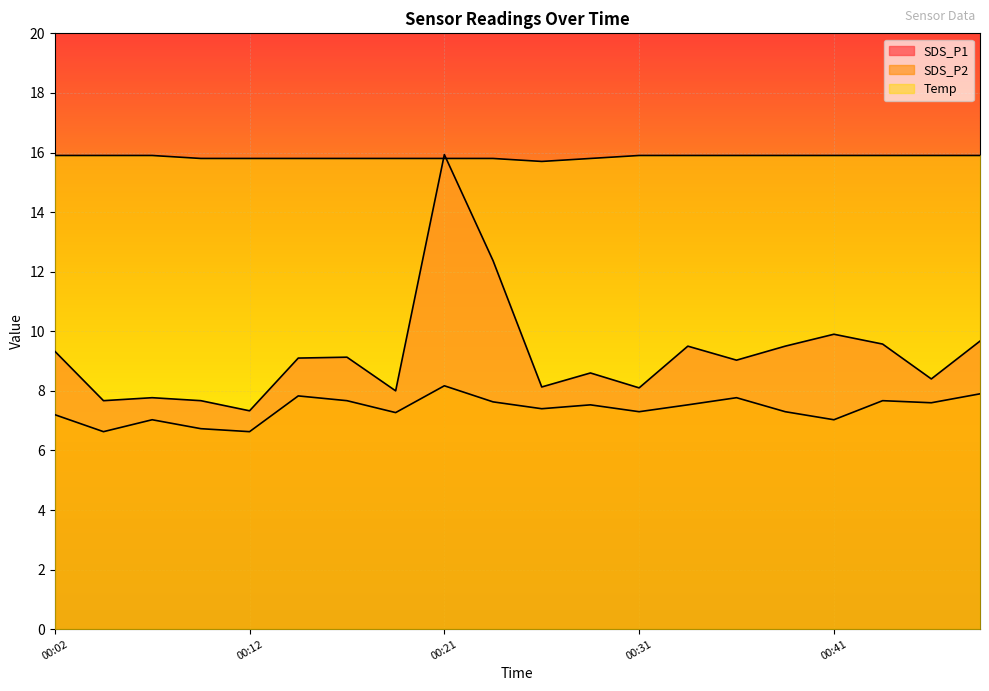

Which has a higher value, 00:29 or 00:31?

00:29